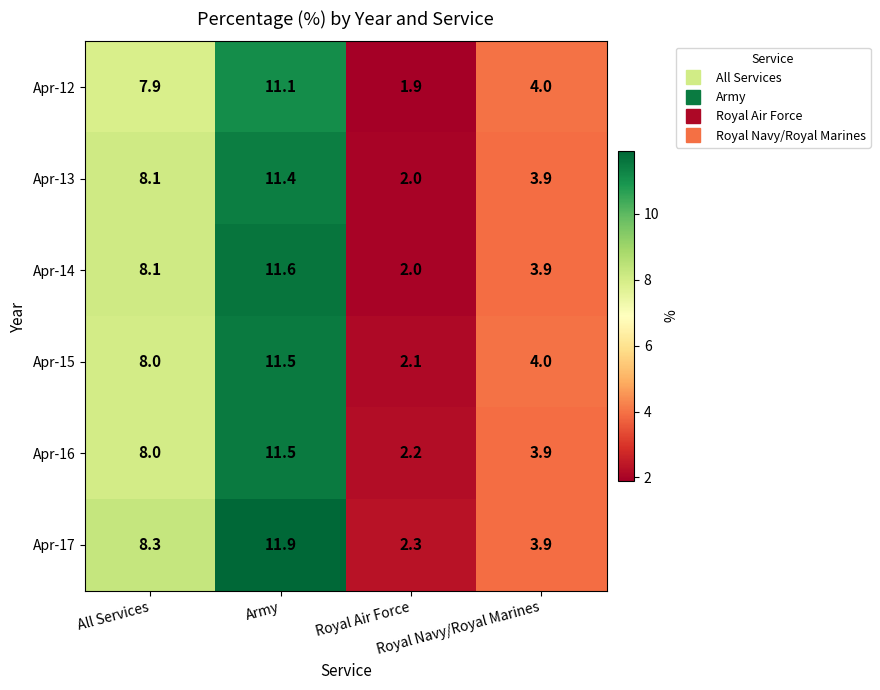

What is the minimum value for Apr-13?

2.0